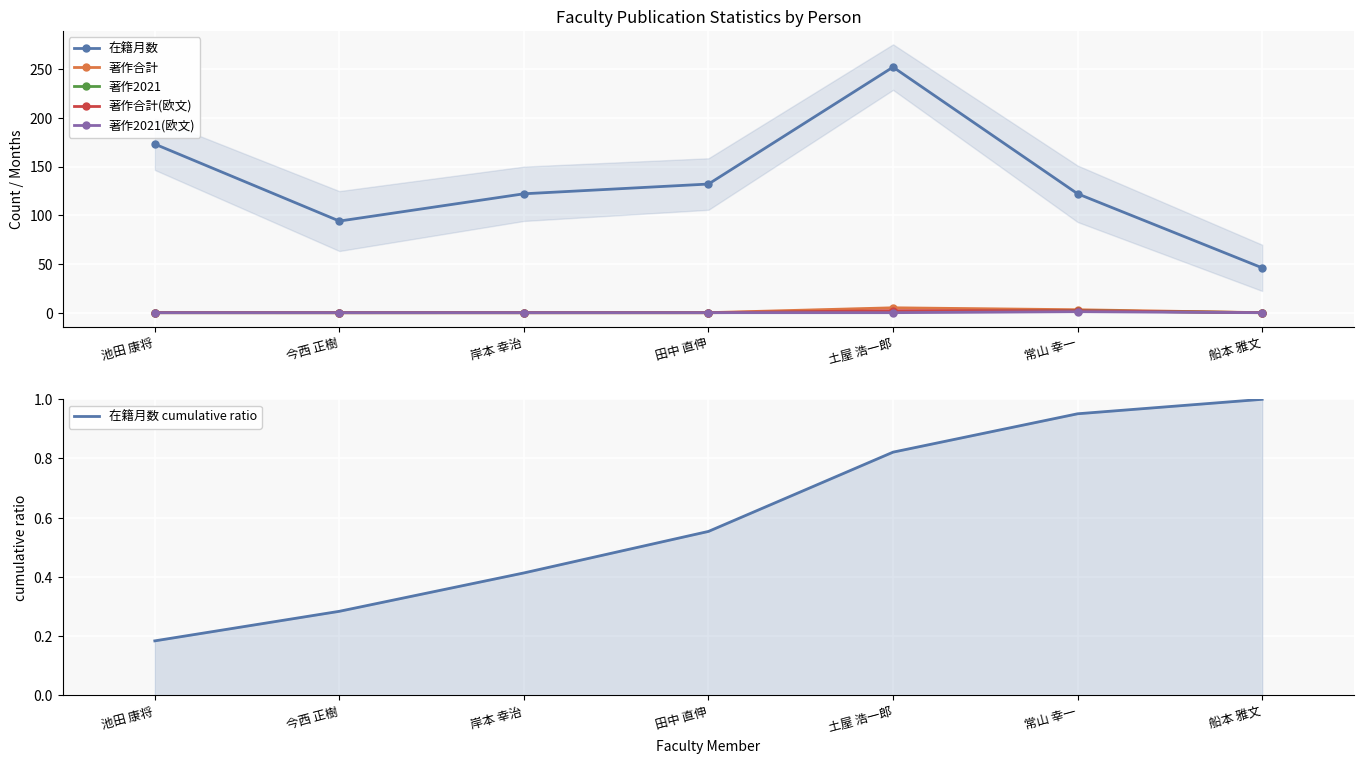

How many times do 著作合計(欧文) and 在籍月数 cumulative ratio cross each other?

2